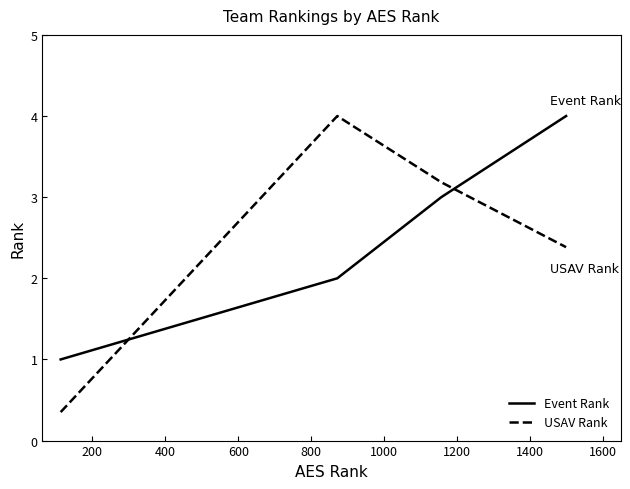

What is the smallest value displayed?

0.4